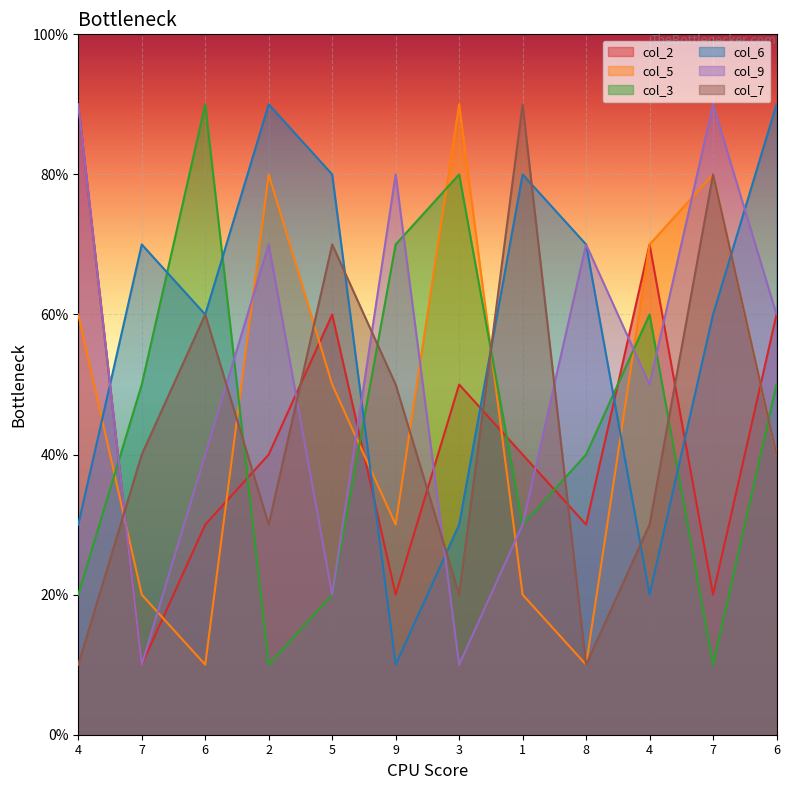

How many lines are shown in the chart?

6